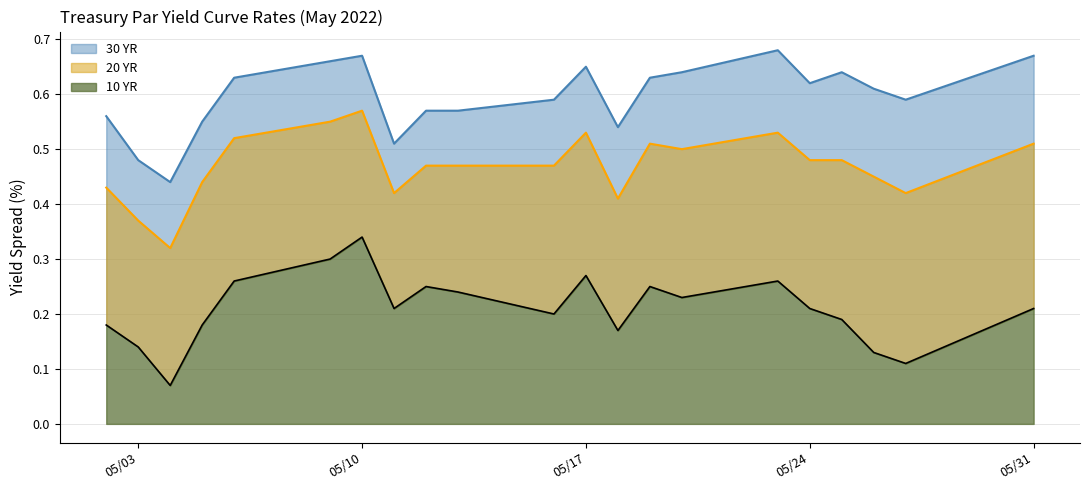

Rank the series by their maximum value, from lowest to highest.

10 YR, 20 YR, 30 YR